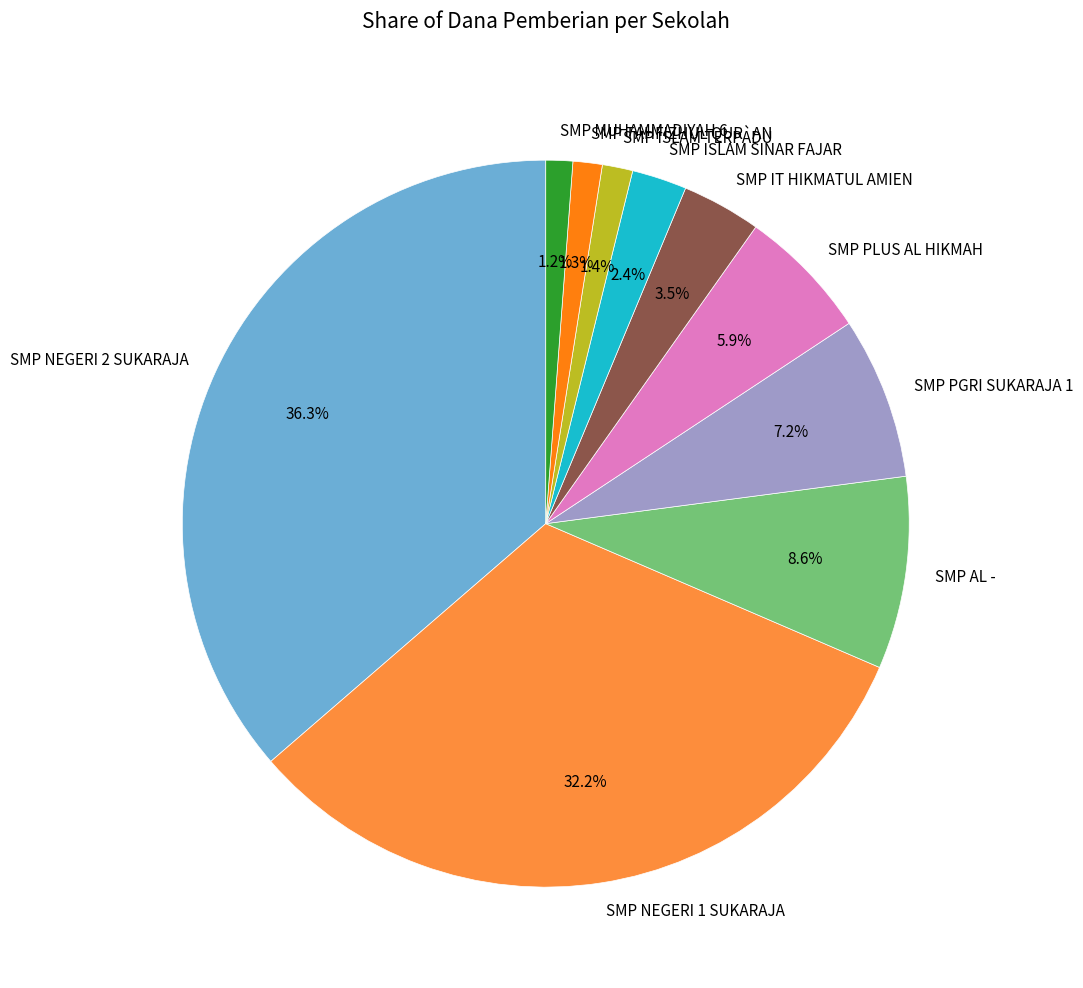

Does SMP NEGERI 1 SUKARAJA represent more than half of the total?

No